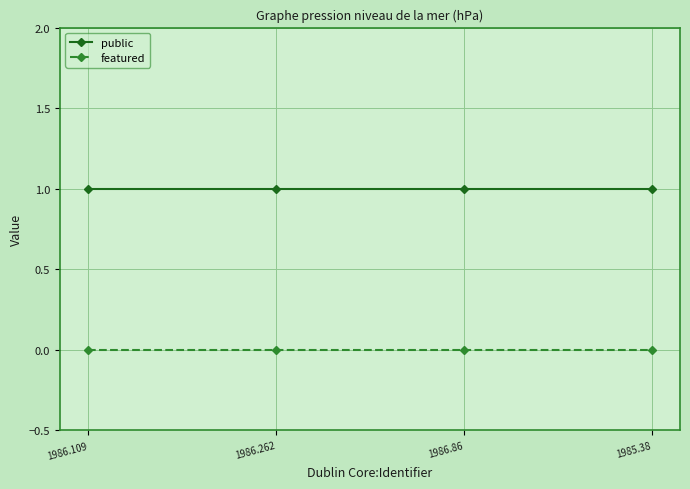

Rank the series at 1986.86 from highest to lowest value.

public, featured